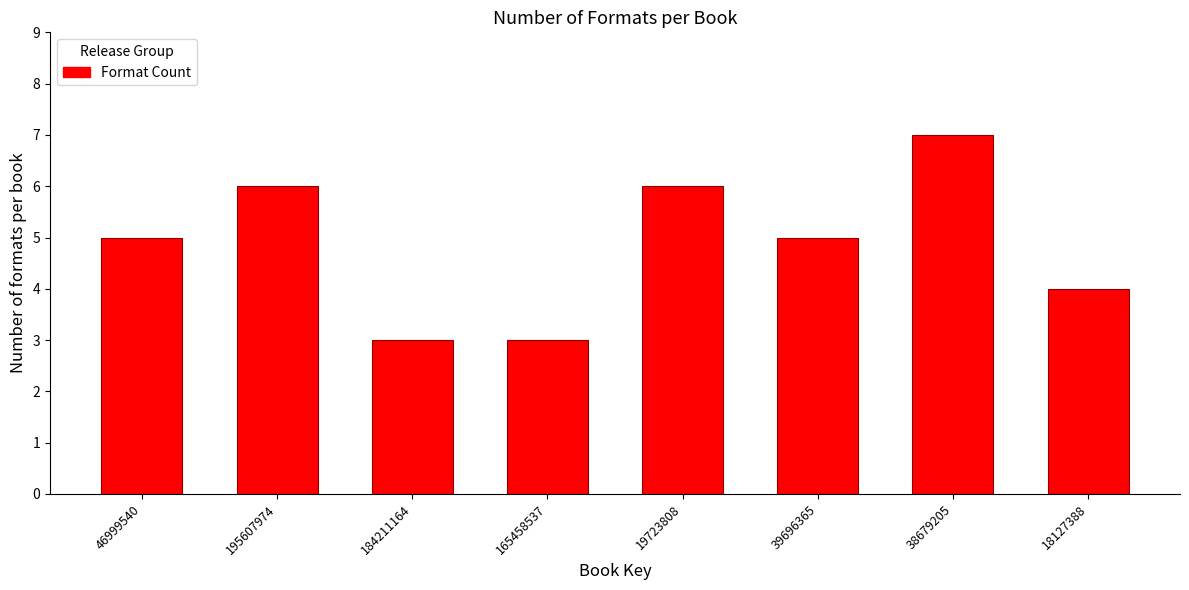

Reading right to left, transcribe all the data shown in this chart.

4	7	5	6	3	3	6	5